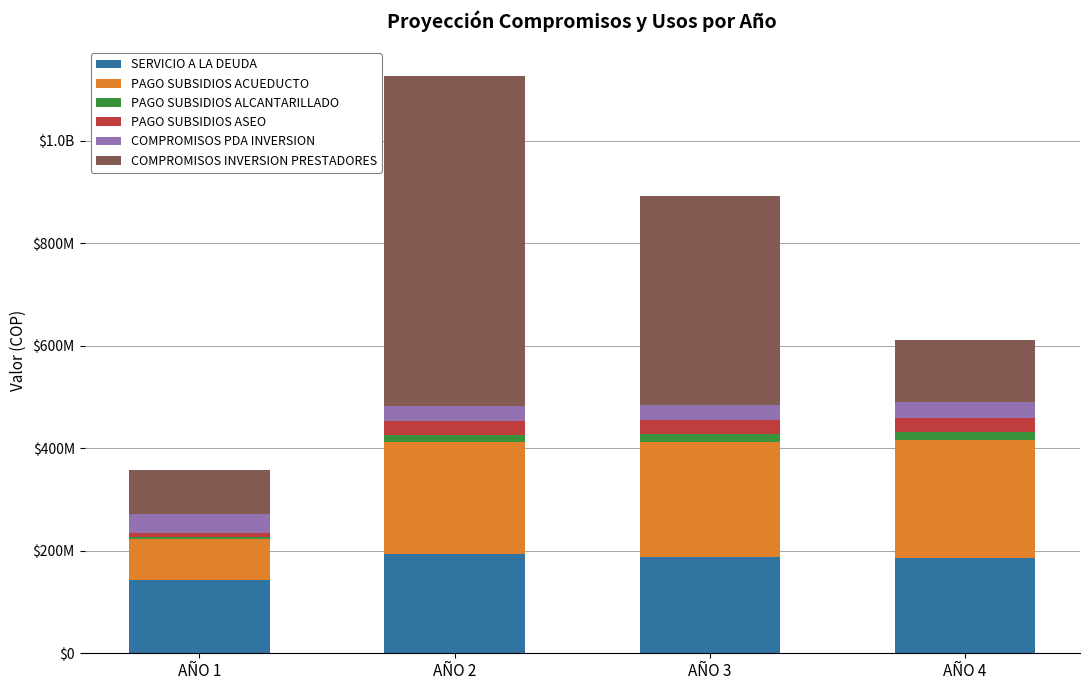

Is it true that COMPROMISOS PDA INVERSION equals 13658214 at AÑO 1?

False